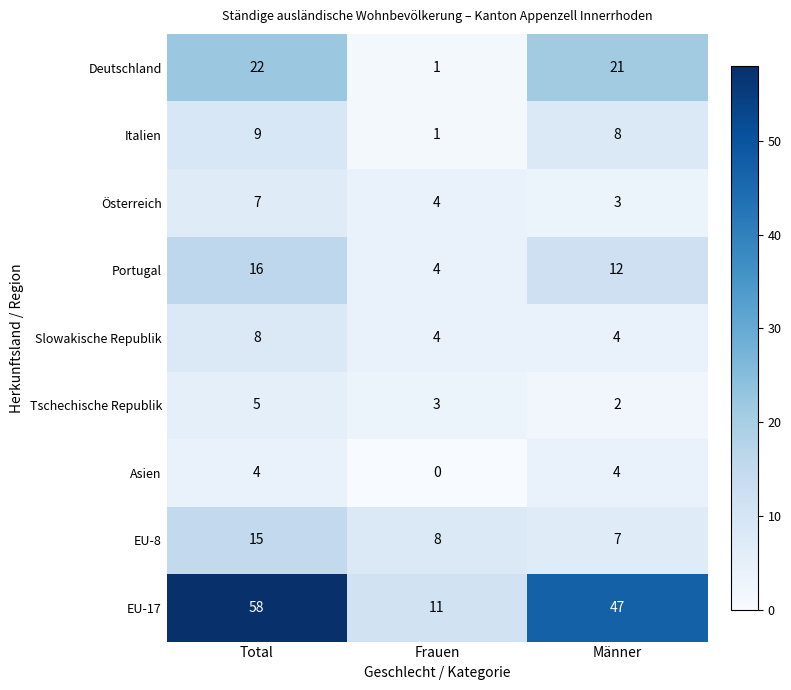

True or false: Italien has a value of 13 at Total.

False